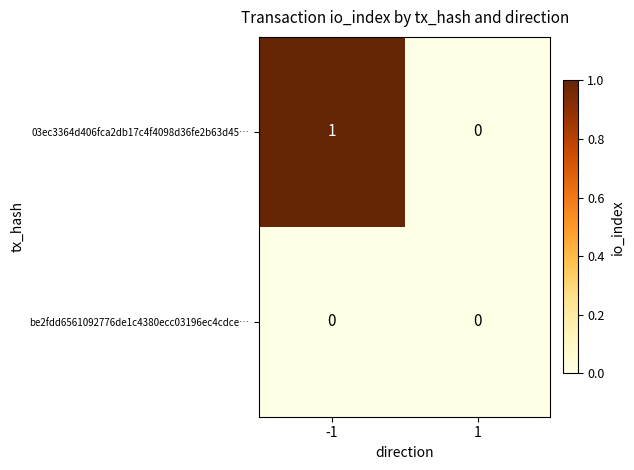

How many categories are shown in the chart?

2